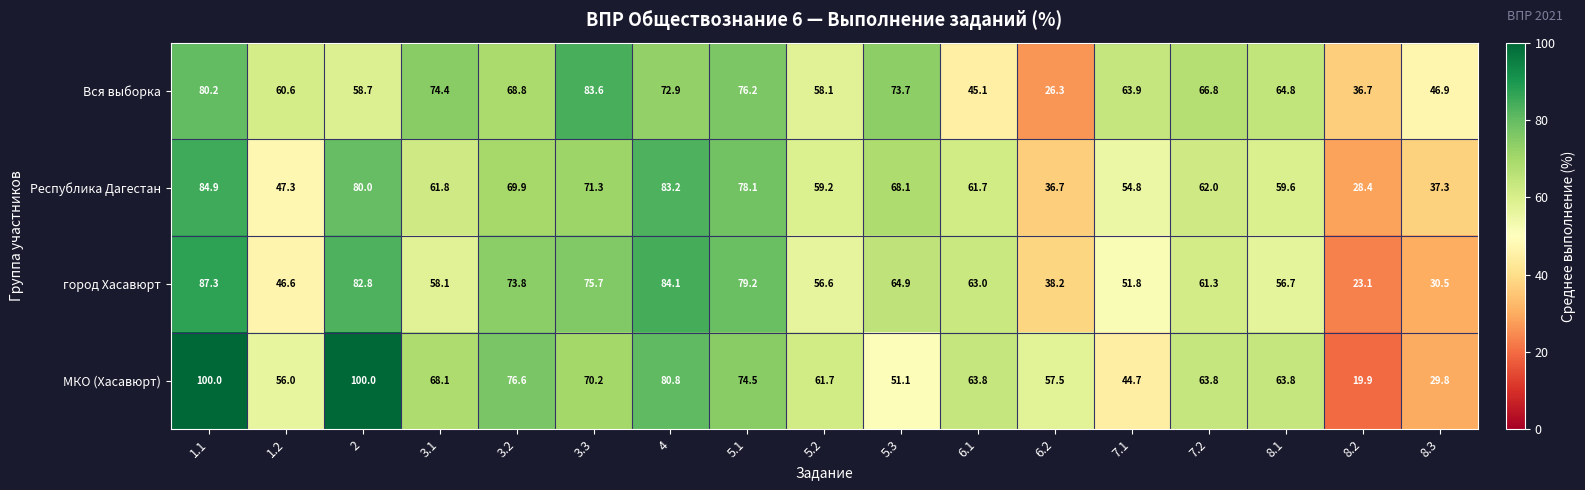

Which series has the widest spread of values?

МКО (Хасавюрт)